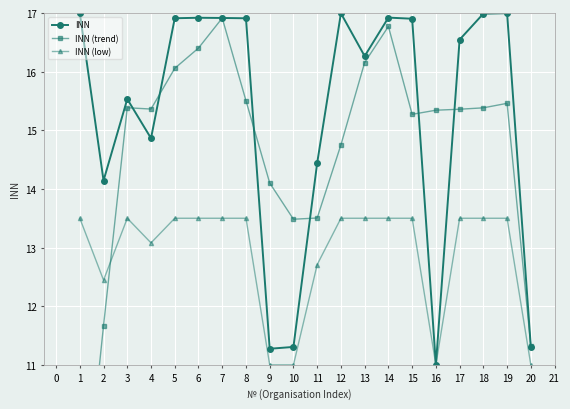

What is the difference between the INN values at 2 and 13?

2.1